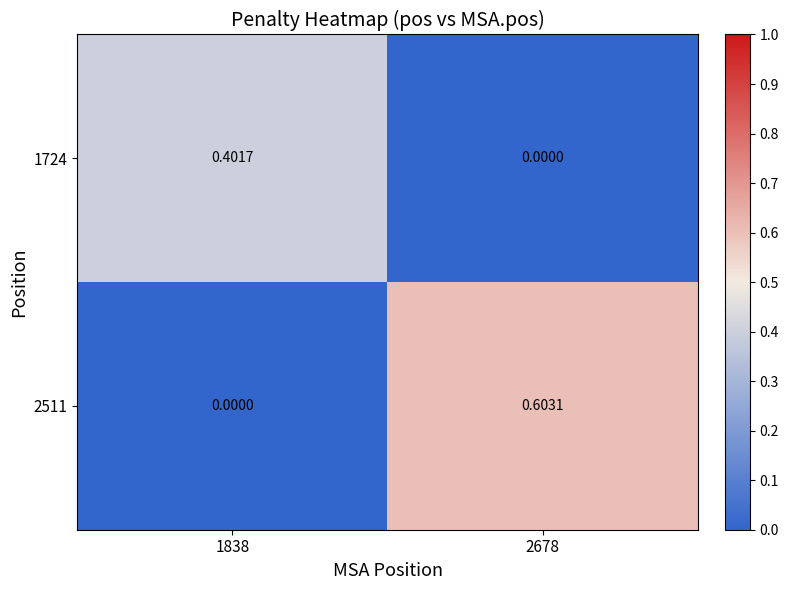

Is the value of 2511 at 1838 greater than the value of 1724 at 1838?

No